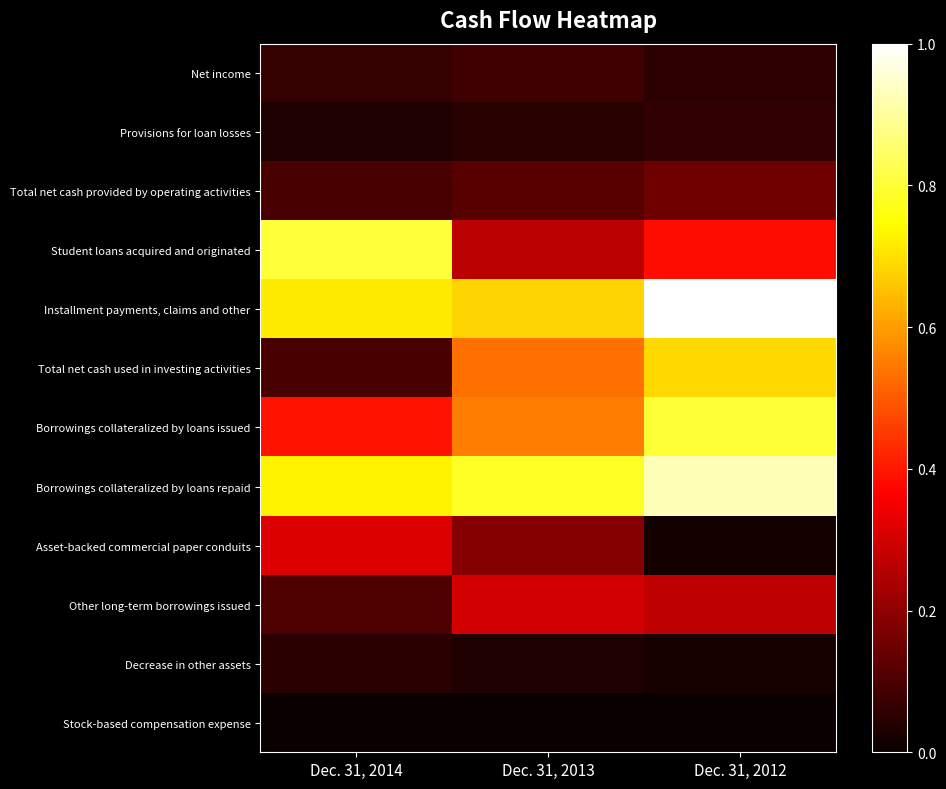

What is the spread (max minus min) of values at Dec. 31, 2012?

1.0